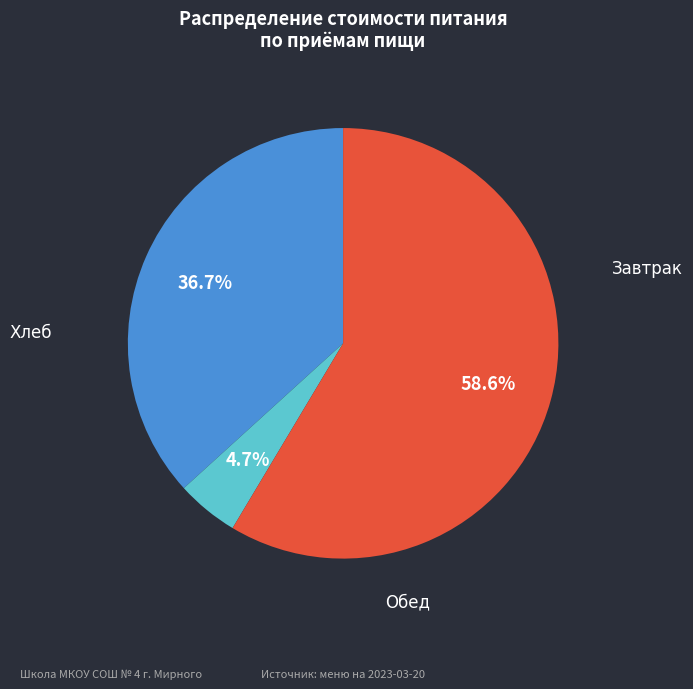

Is there any slice that represents more than half of the pie?

Yes